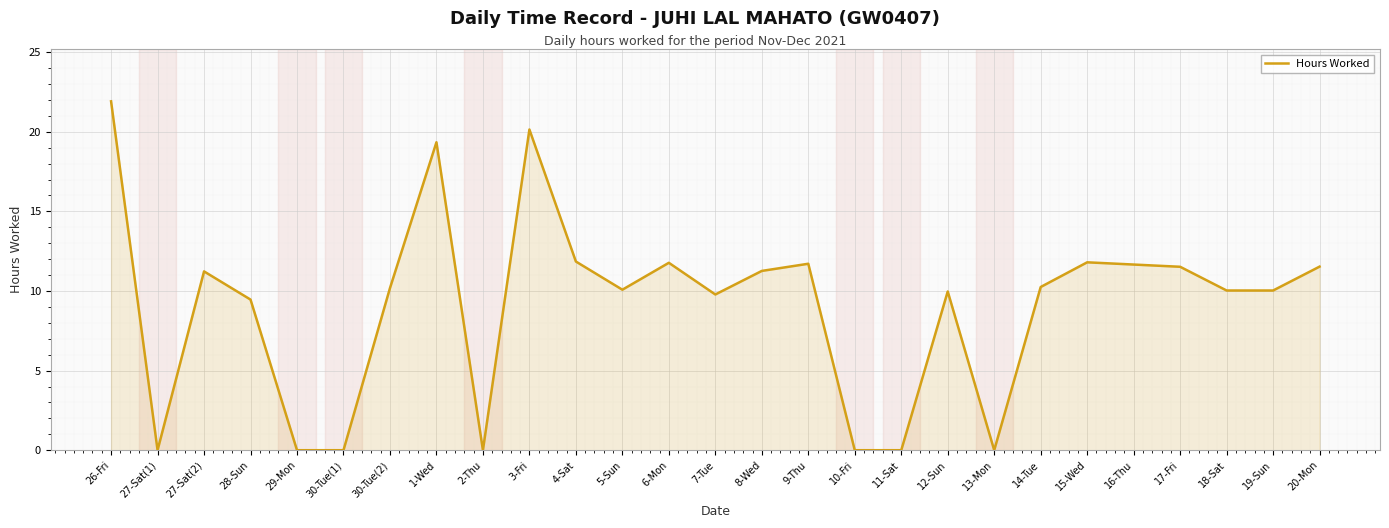

What position from the right is 2-Thu?

19